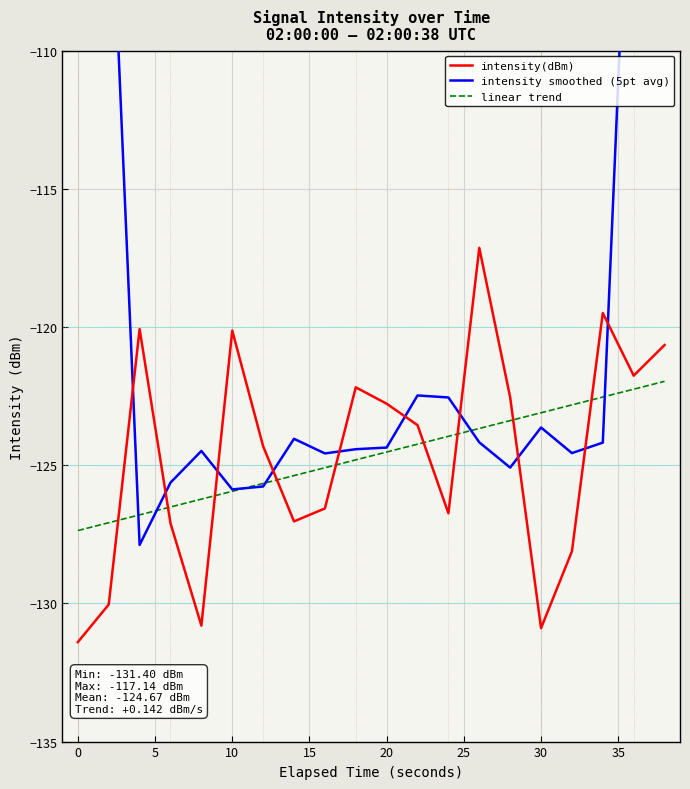

The value of intensity(dBm) at 0 is -51.9. True or false?

False